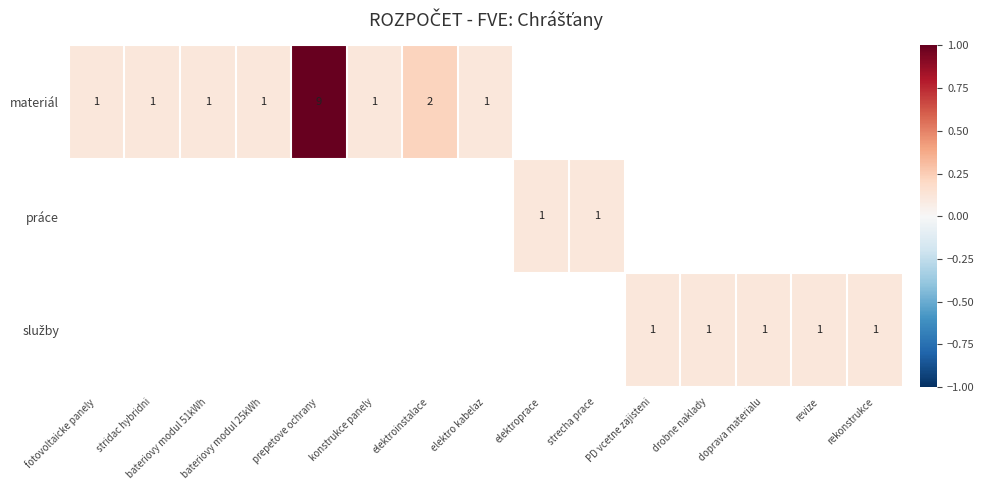

The value of materiál at stridac hybridni is 1. True or false?

True